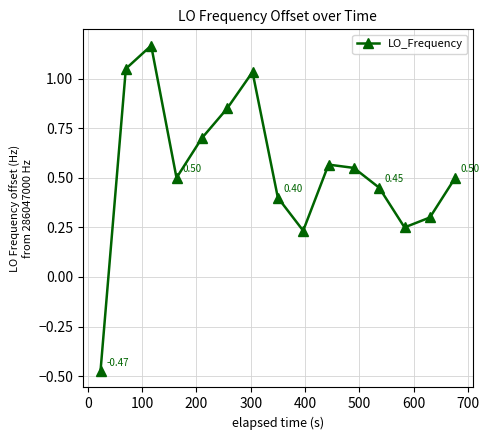

How many points are higher than both their immediate neighbors (excluding endpoints)?

3